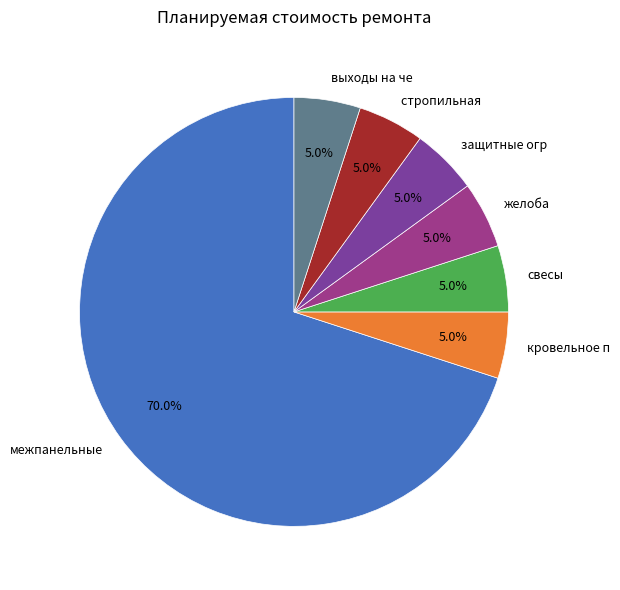

How many slices are in this pie chart?

7